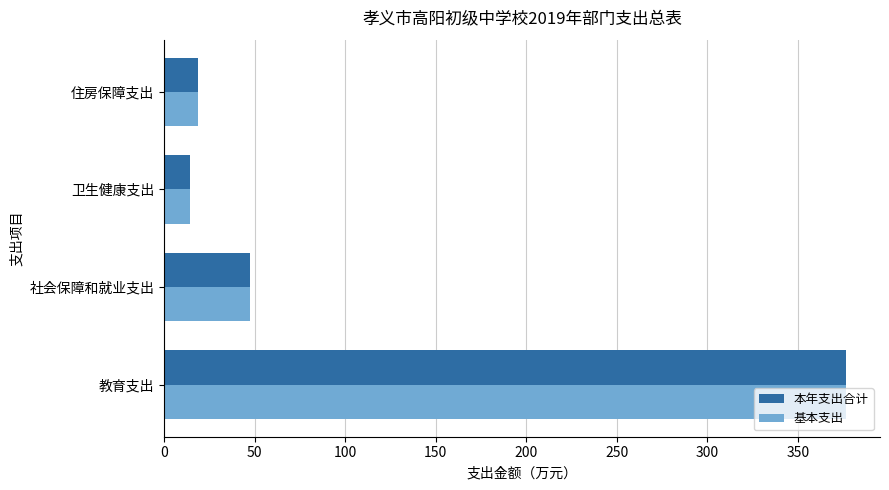

At which label is 本年支出合计 closest to 195?

社会保障和就业支出